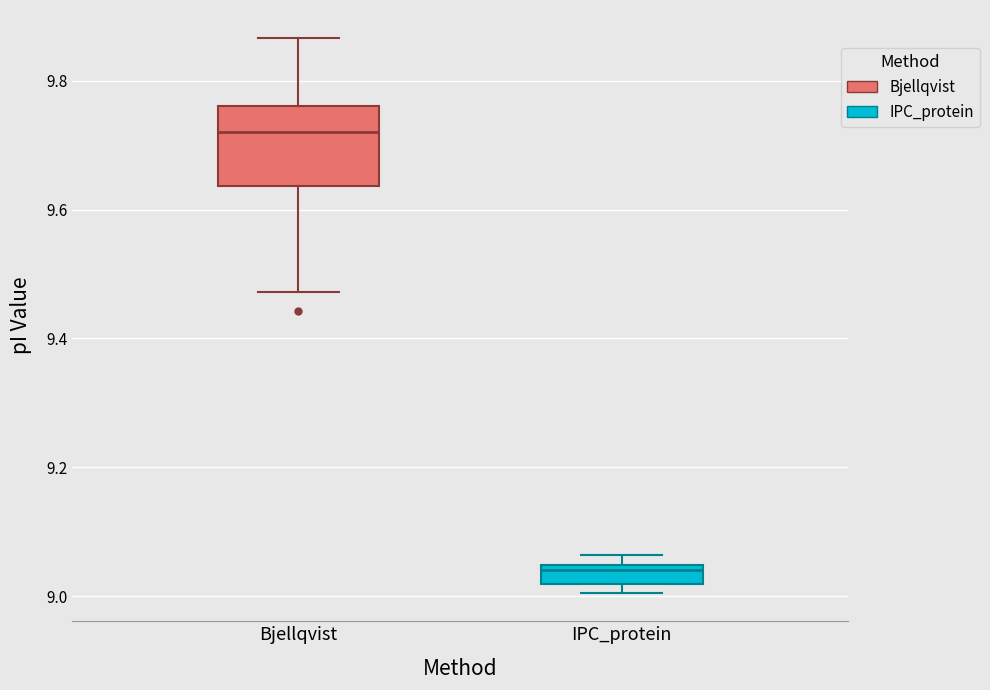

Which box's median line is the lowest?

IPC_protein